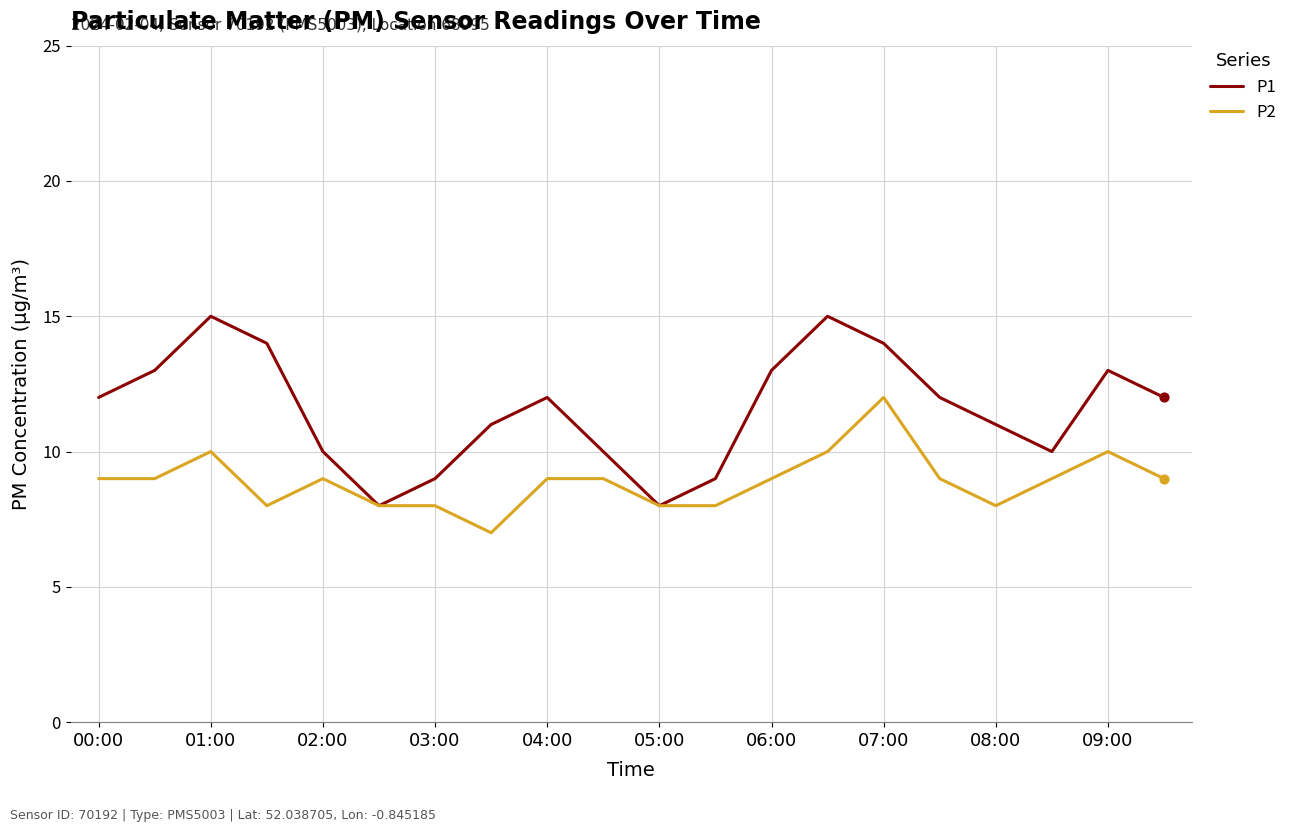

Which series has the largest total across all categories?

P1